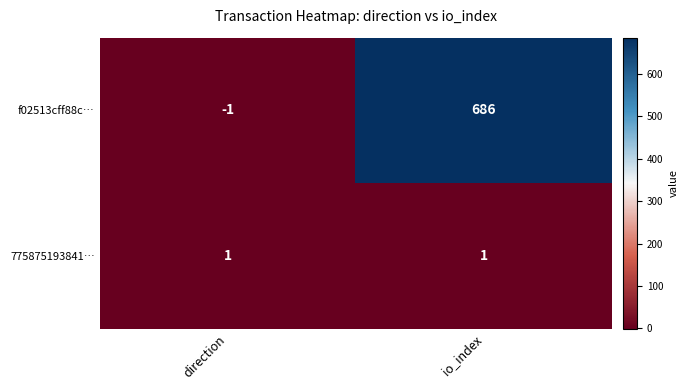

Which series has the widest spread of values?

f02513cff88c…